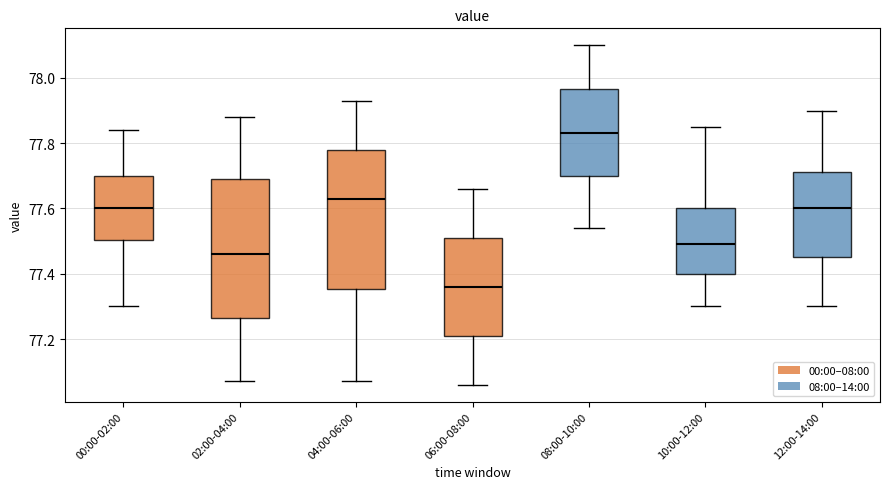

Where does the upper whisker of the box for 06:00-08:00 end on the y-axis? The values are not printed on the chart, so give them approximately, as read against the axis.

77.66